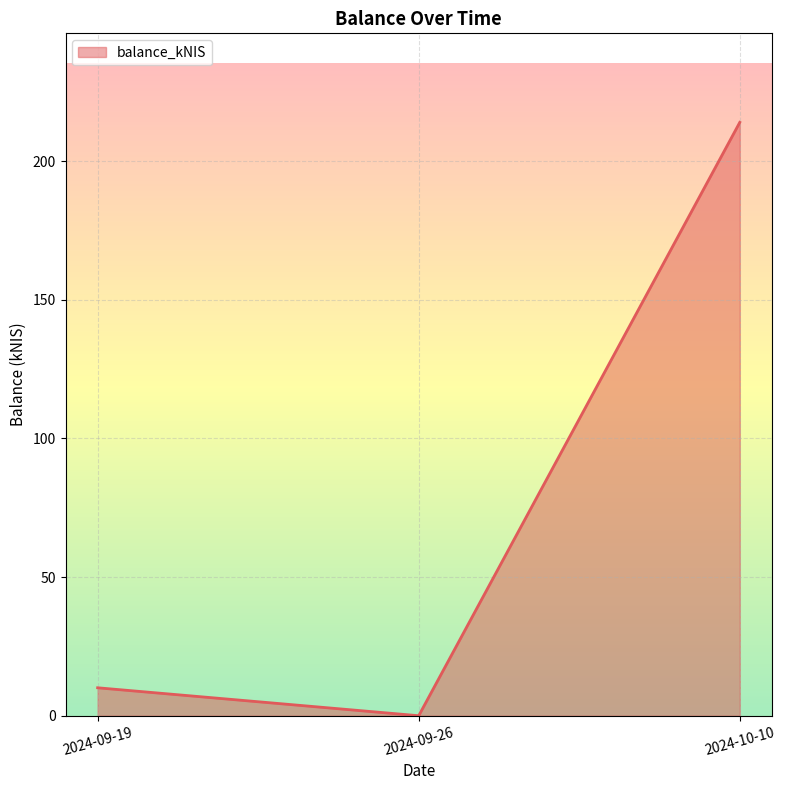

What is the difference between the values at 2024-10-10 and 2024-09-26?

214.0